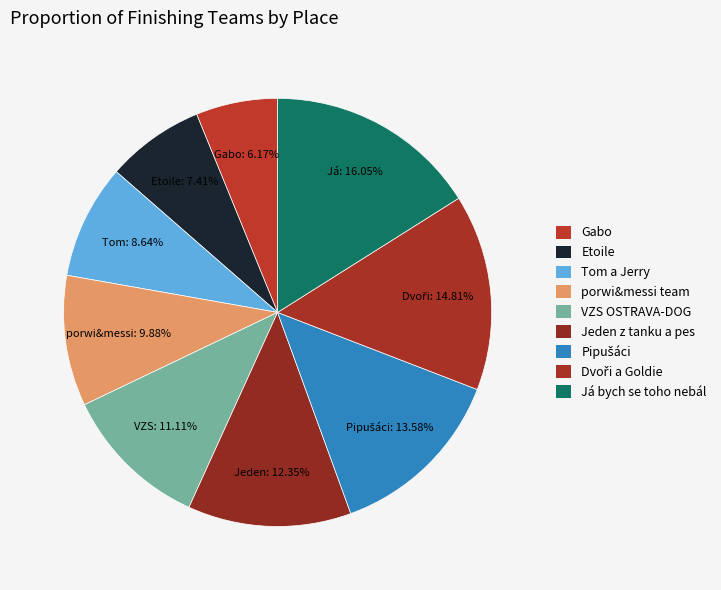

Count the number of slices in the pie.

9